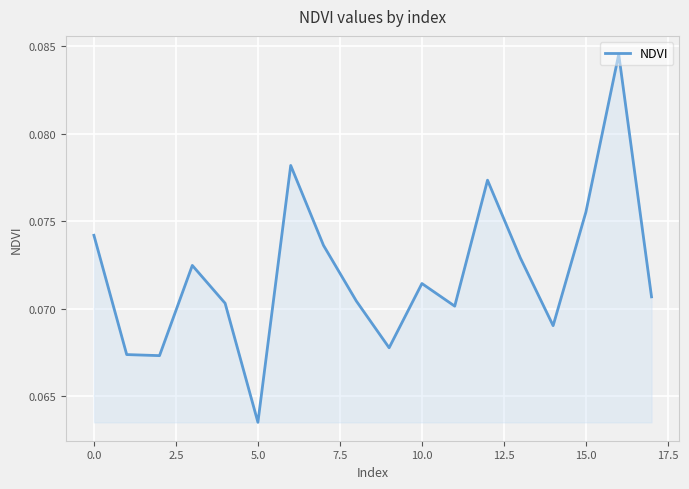

At which category does the chart reach its peak across all series?

16